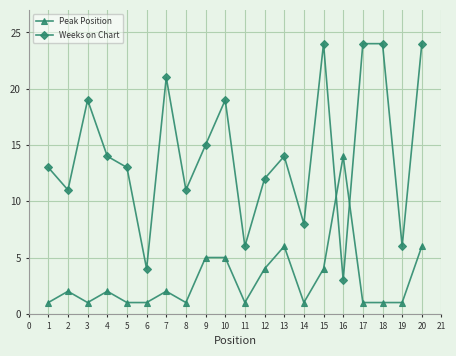

The value of Weeks on Chart at 18 is 10. True or false?

False